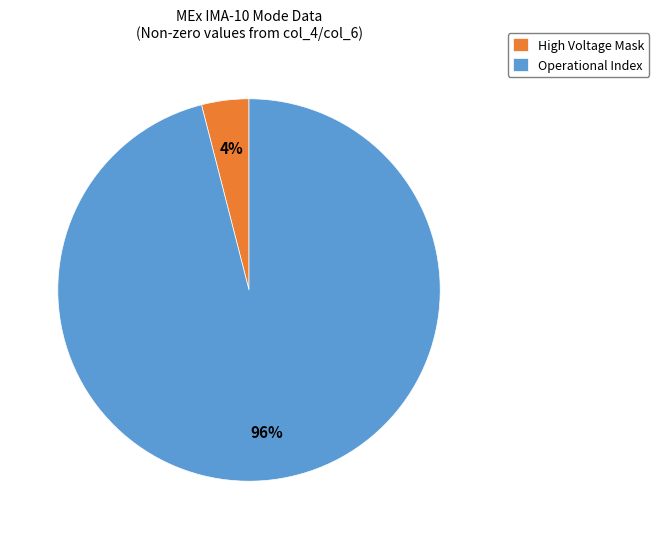

How many segments does this pie chart have?

2